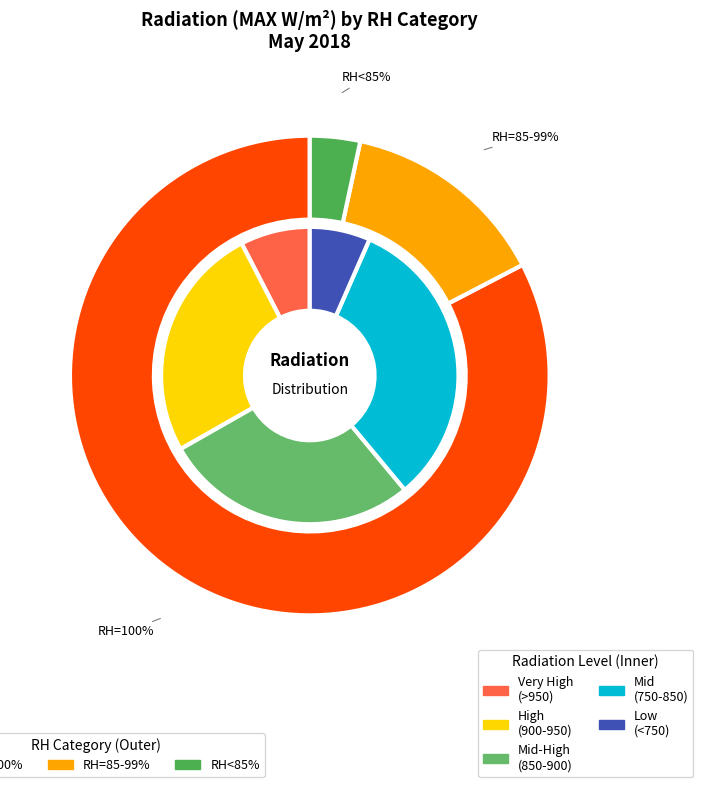

Is 18 the majority of the pie?

No